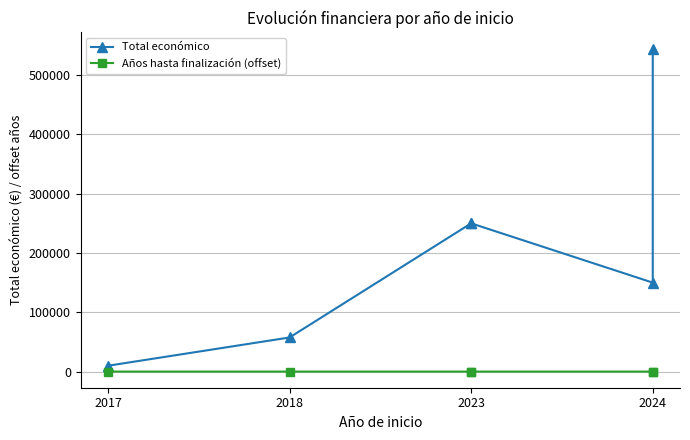

True or false: Total económico has a value of 85936 at 2023.

False